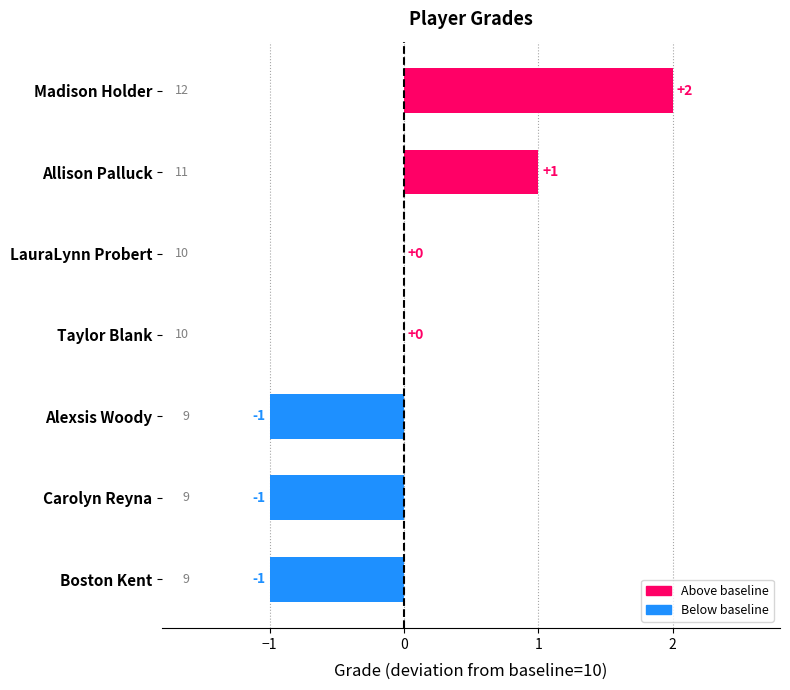

Between Taylor Blank and Allison Palluck, which is larger?

Allison Palluck